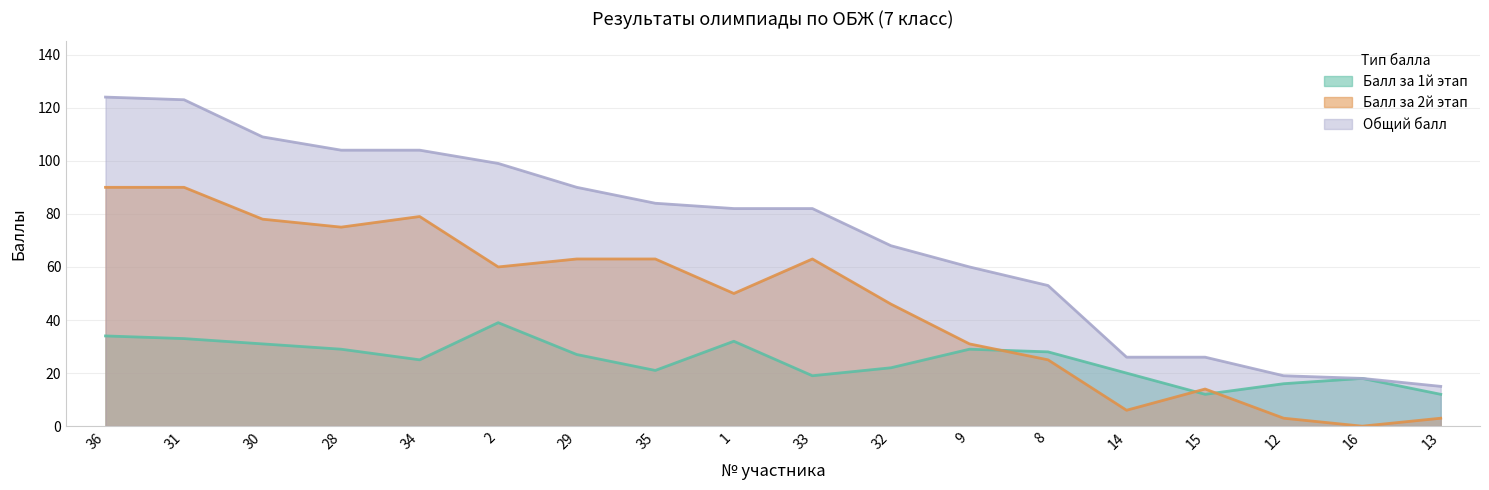

How many data points does each series have?

18